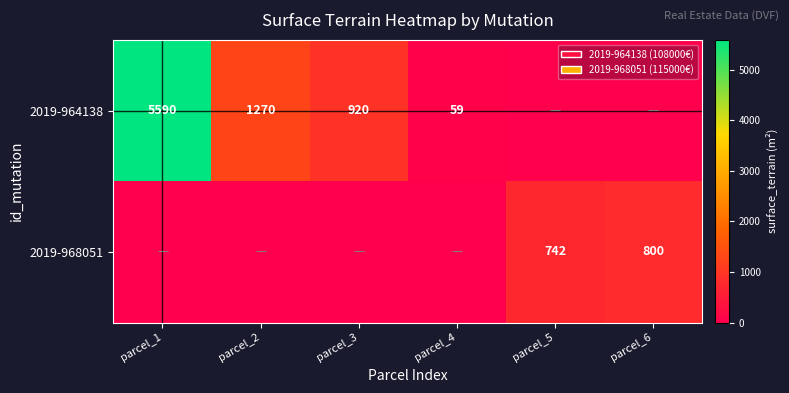

The value of 2019-964138 at parcel_4 is 36. True or false?

False